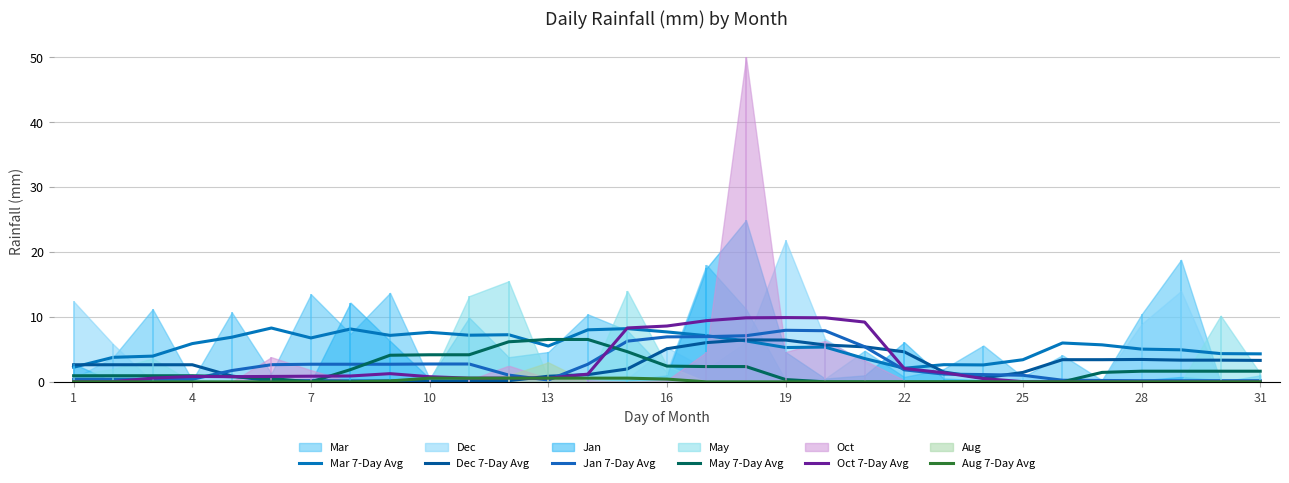

What is the difference between the Dec 7-Day Avg values at 26 and 14?

1.4